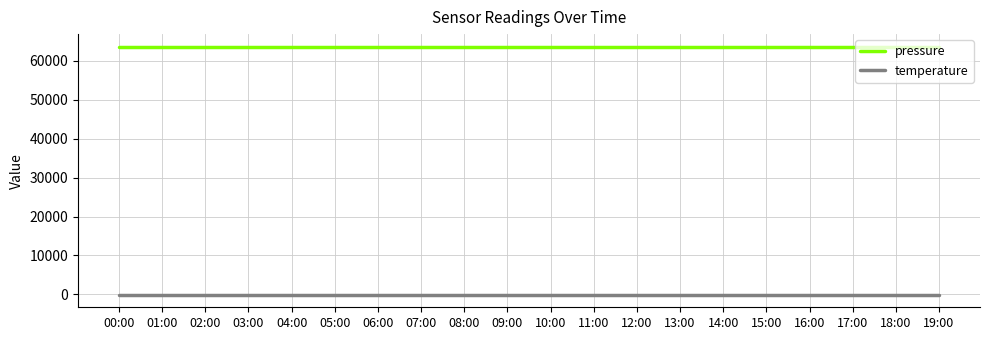

The value of pressure at 10:00 is 63716.9. True or false?

True